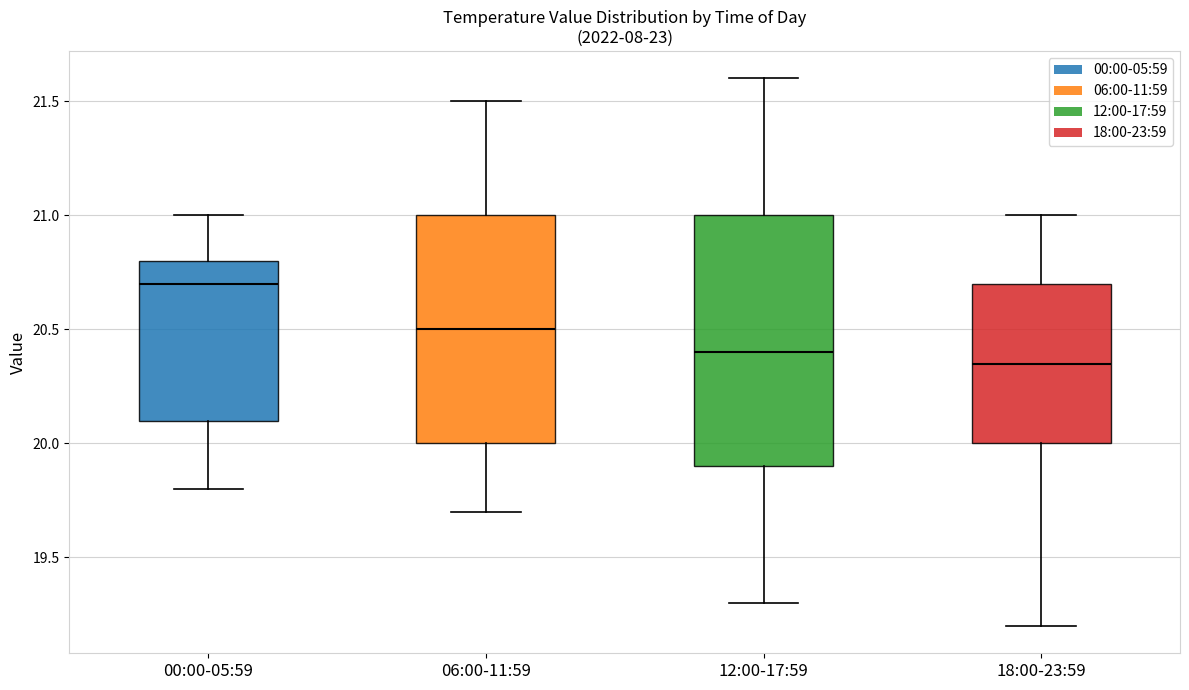

Reading left to right, read every box against the y-axis: the position of its median line, the range the box covers, and the ends of its whiskers. The values are not printed on the chart, so give them approximately, as read against the axis.

00:00-05:59: median 20.70, box 20.10 to 20.80, whiskers 19.80 to 21.00
06:00-11:59: median 20.50, box 20.00 to 21.00, whiskers 19.70 to 21.50
12:00-17:59: median 20.40, box 19.90 to 21.00, whiskers 19.30 to 21.60
18:00-23:59: median 20.35, box 20.00 to 20.70, whiskers 19.20 to 21.00